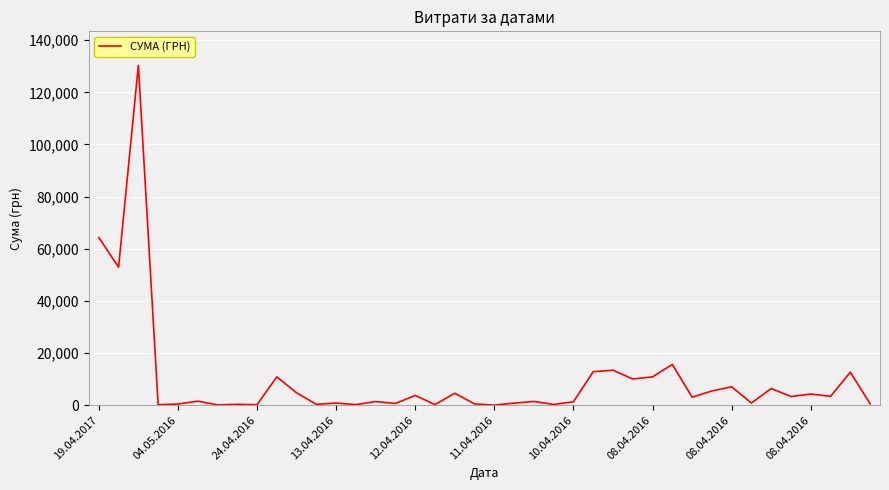

What is the smallest value displayed?

22.5